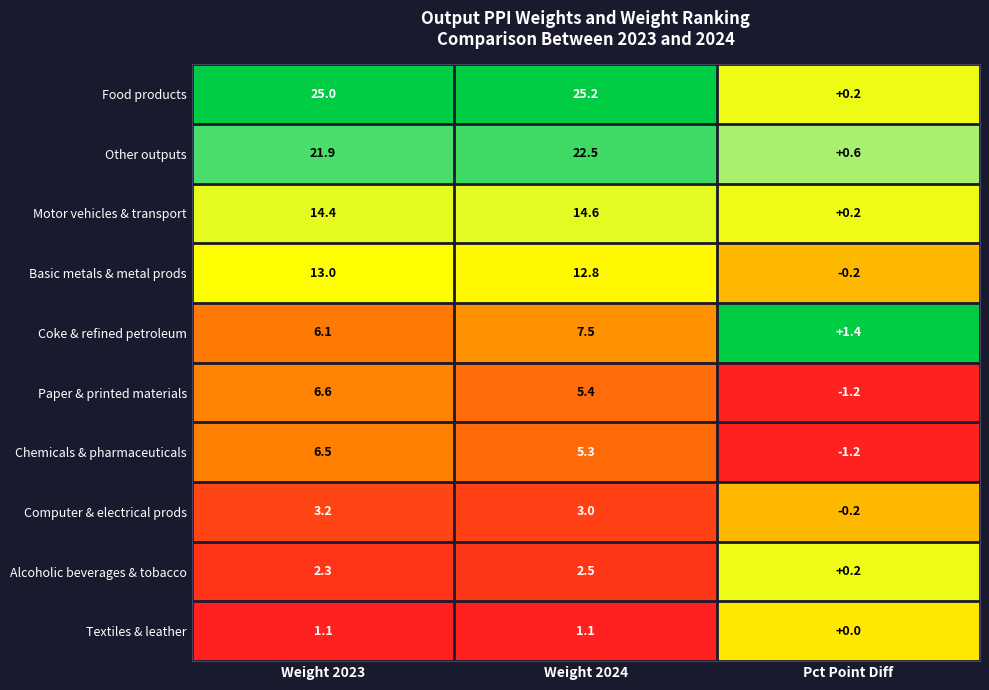

Is it true that Paper & printed materials equals 1.3 at 1?

False